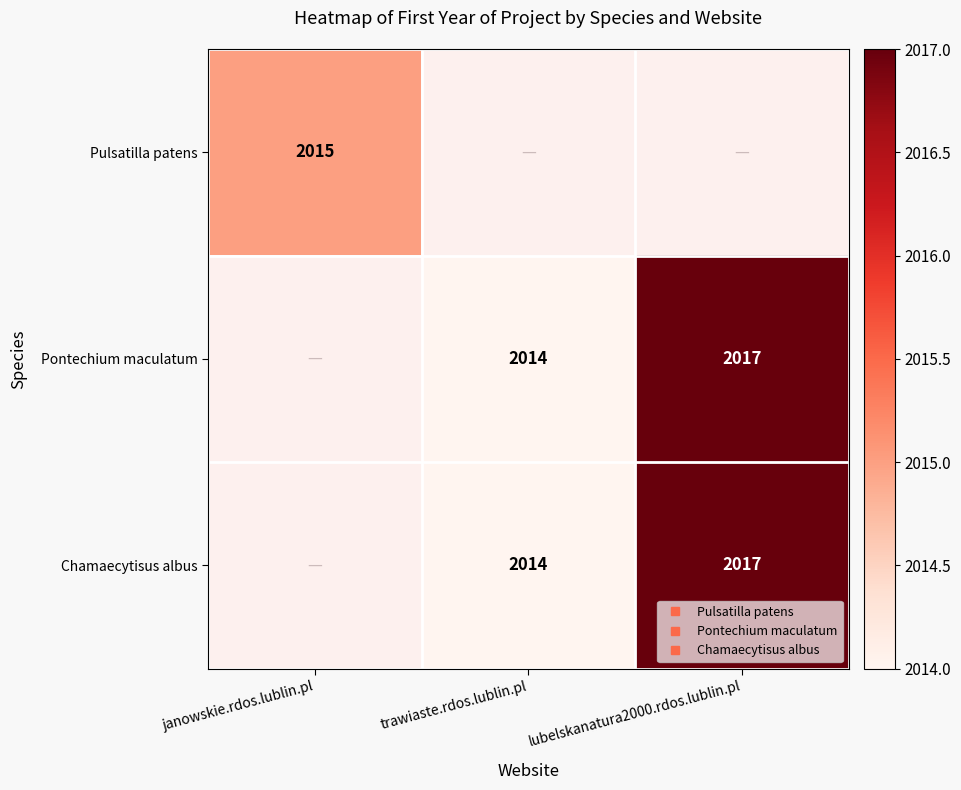

How many distinct data groups are displayed?

3